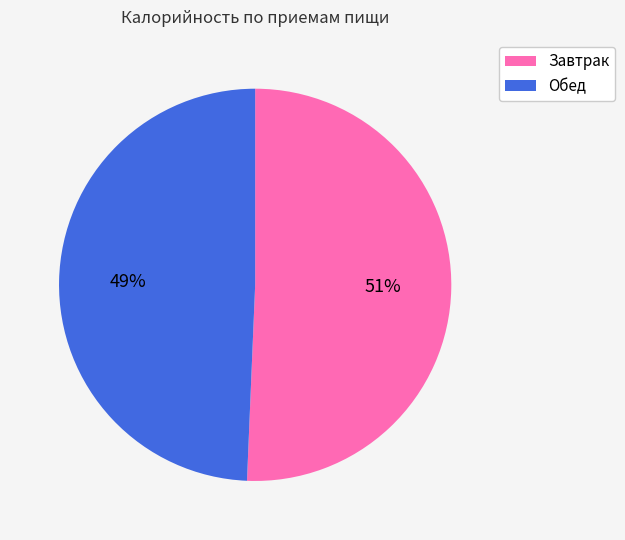

To the nearest percent, what is the combined percentage of Завтрак and Обед?

100%